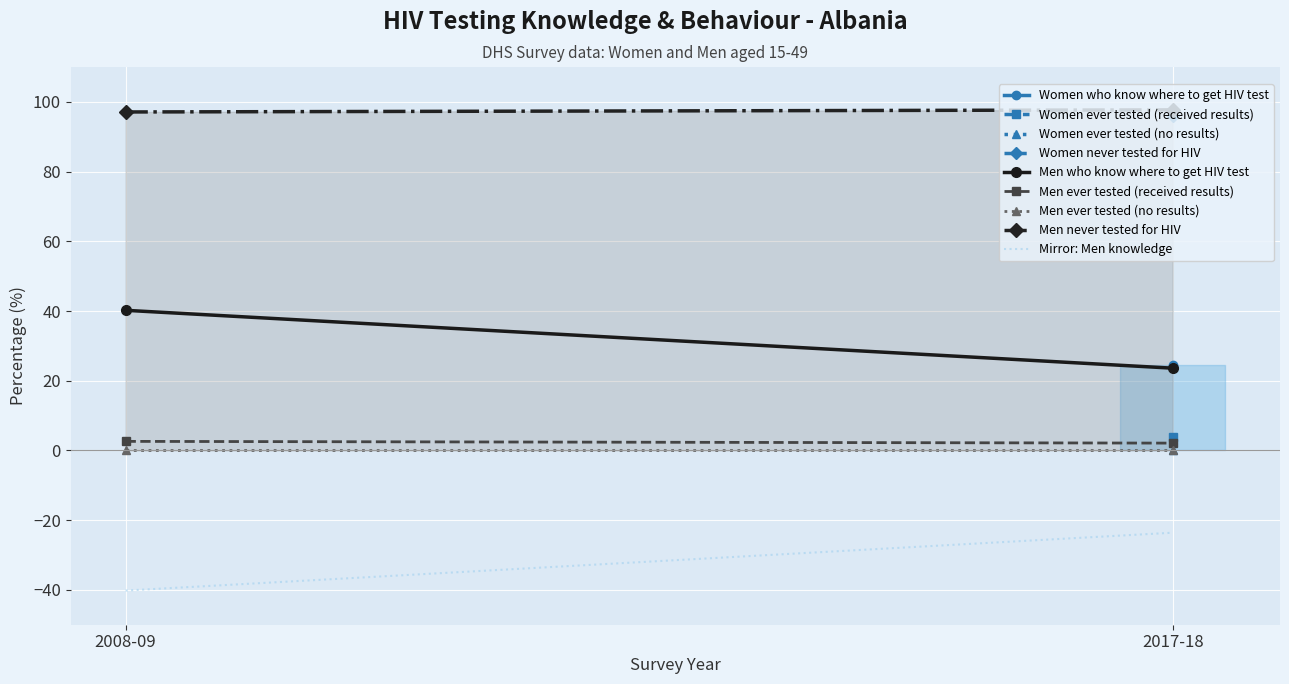

What is the maximum value shown in the chart?

97.7